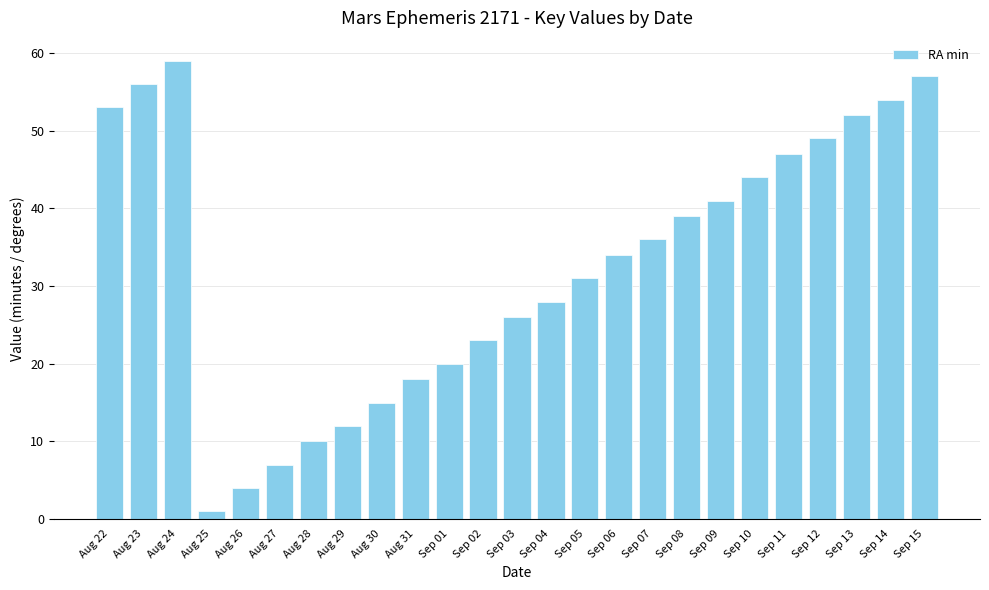

Reading left to right, what are all the values shown in this chart?

53	56	59	1	4	7	10	12	15	18	20	23	26	28	31	34	36	39	41	44	47	49	52	54	57